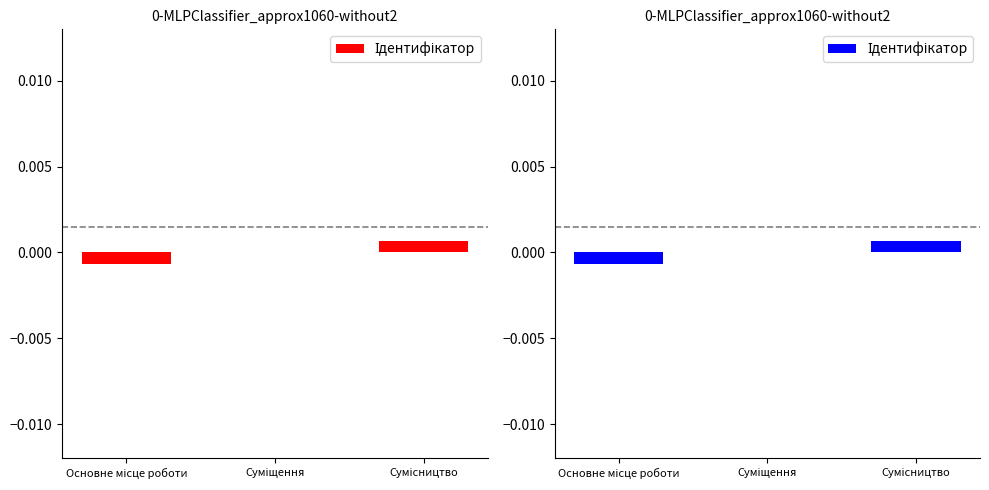

The value at Сумісництво is 0.0. True or false?

False